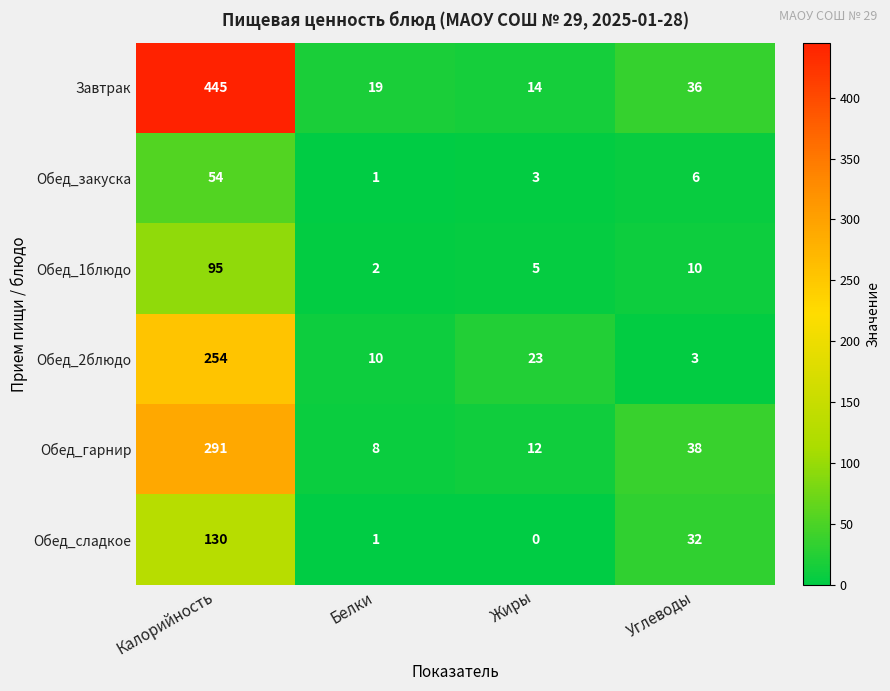

Rank the categories by Обед_закуска value from lowest to highest.

Белки, Жиры, Углеводы, Калорийность